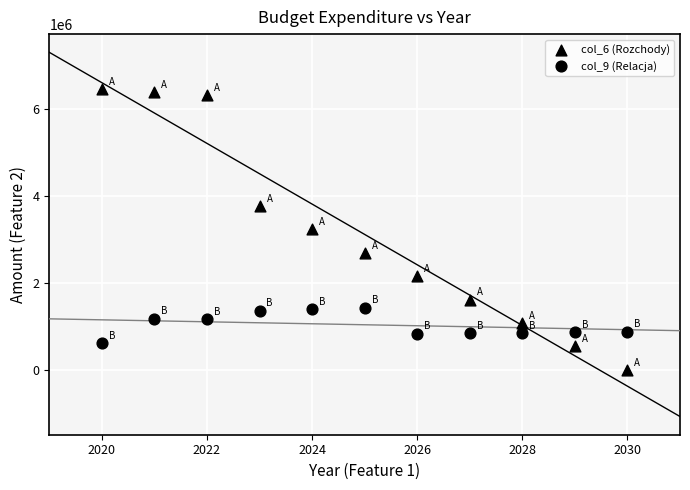

How many points are shown in the scatter plot?

22